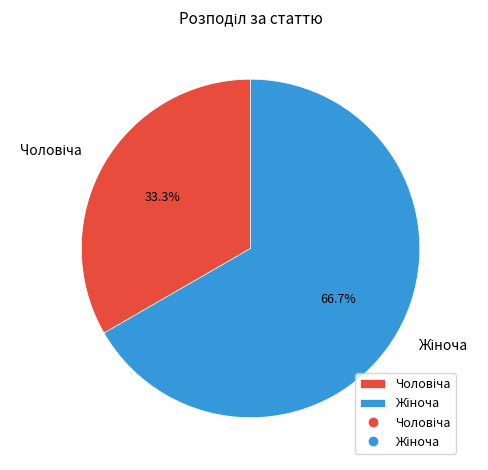

Does any single category account for the majority?

Yes